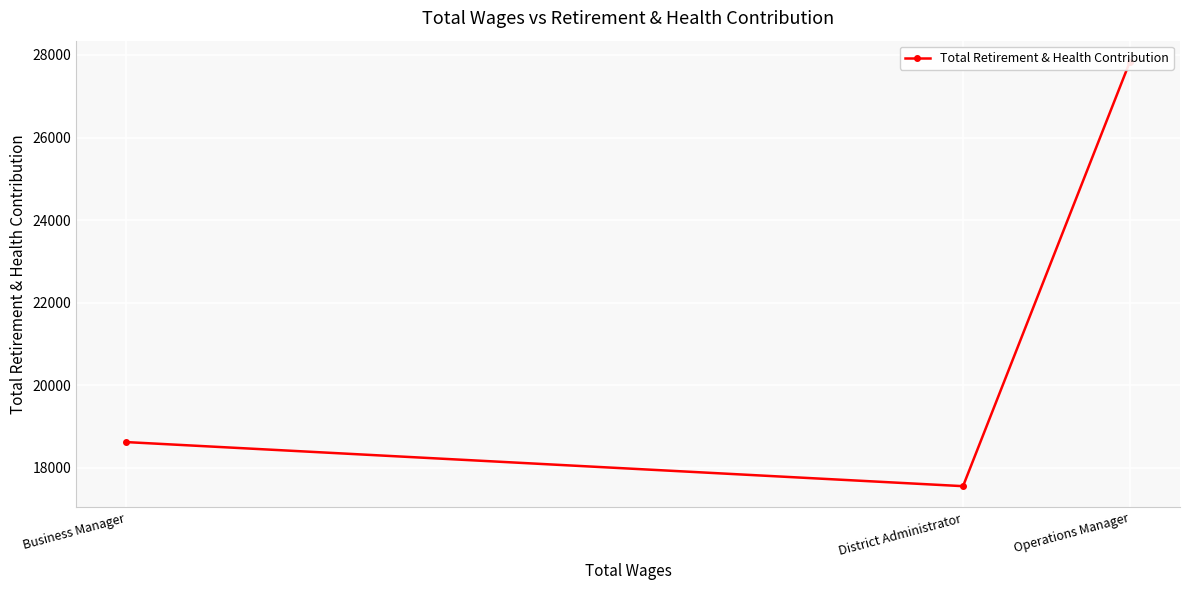

List the labels in order of value, largest first.

Operations Manager, Business Manager, District Administrator